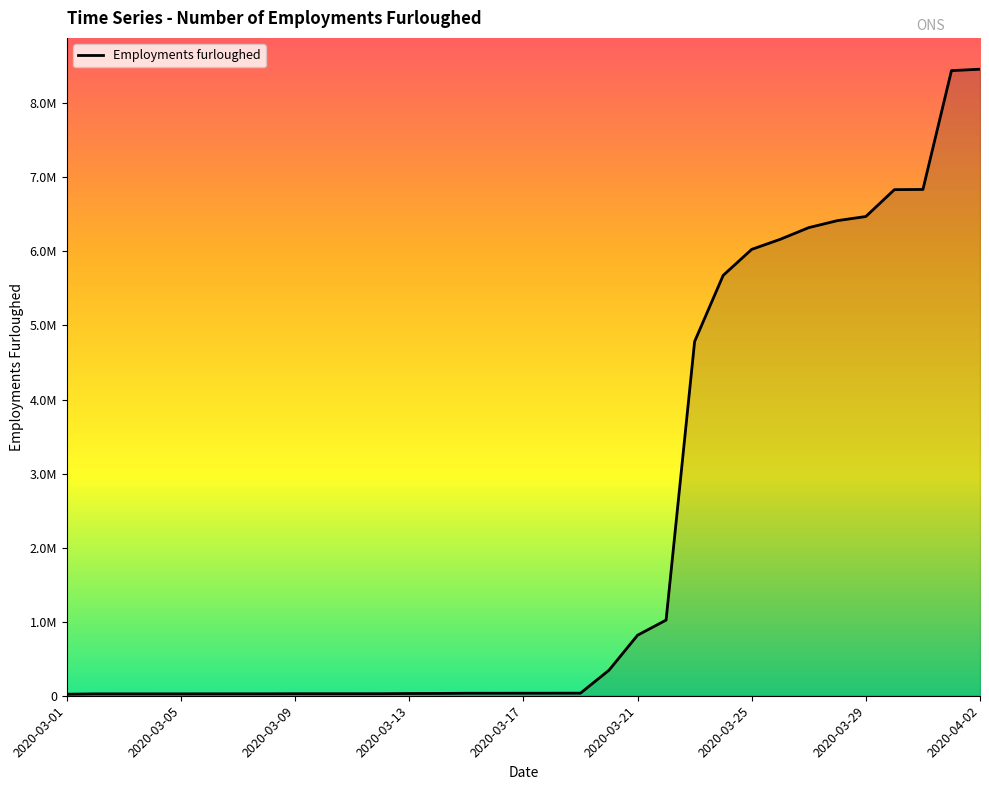

Reading right to left, what are all the values shown in this chart?

8461000	8442000	6837400	6834700	6471800	6416000	6321900	6164000	6028100	5676600	4783600	1021900	817400	345300	34800	34400	34100	33600	33500	31000	30300	27500	27300	27300	27200	26100	25900	25700	25500	25400	25400	25200	20900